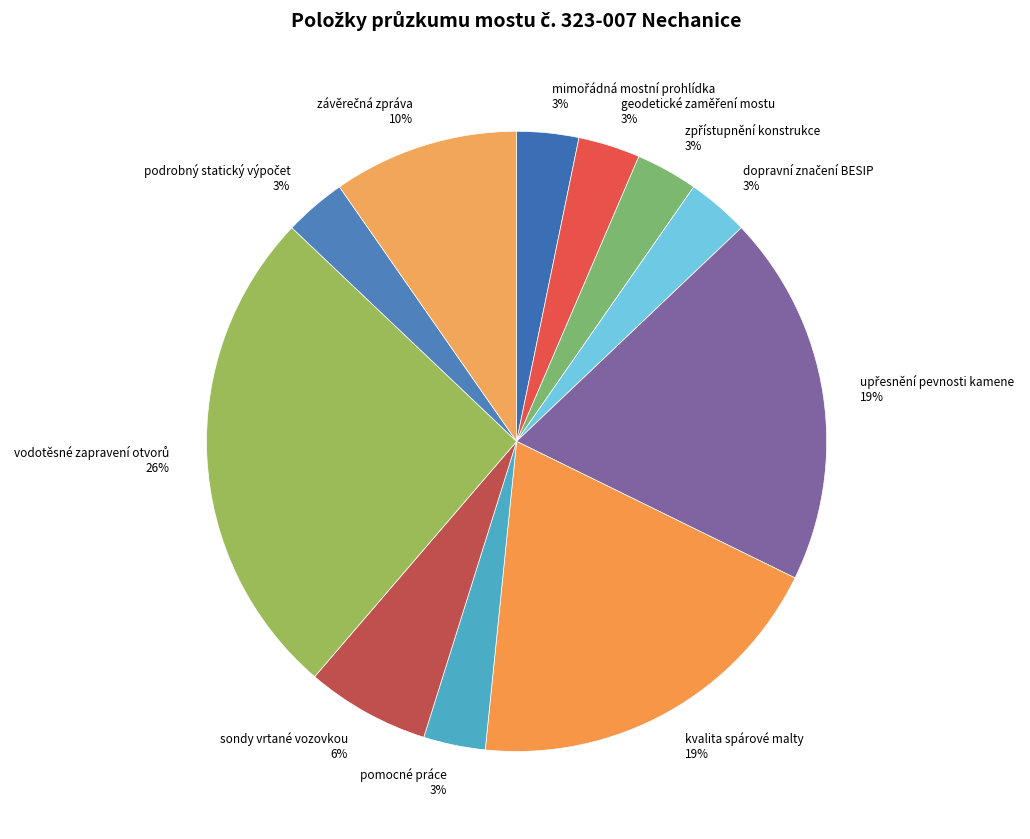

Count the number of slices in the pie.

11